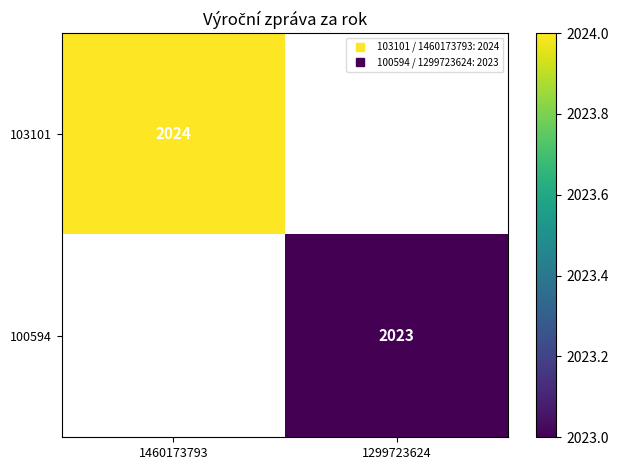

Which label corresponds to the smallest value in the chart?

1299723624